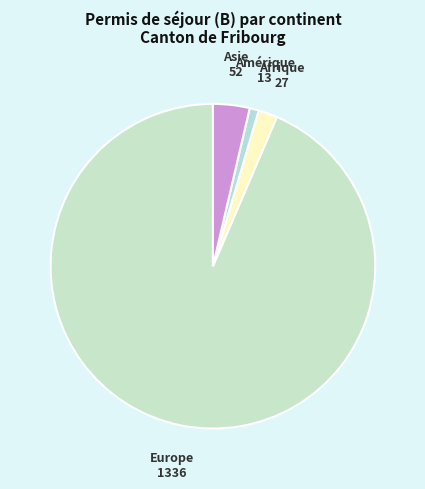

Count the number of slices in the pie.

4